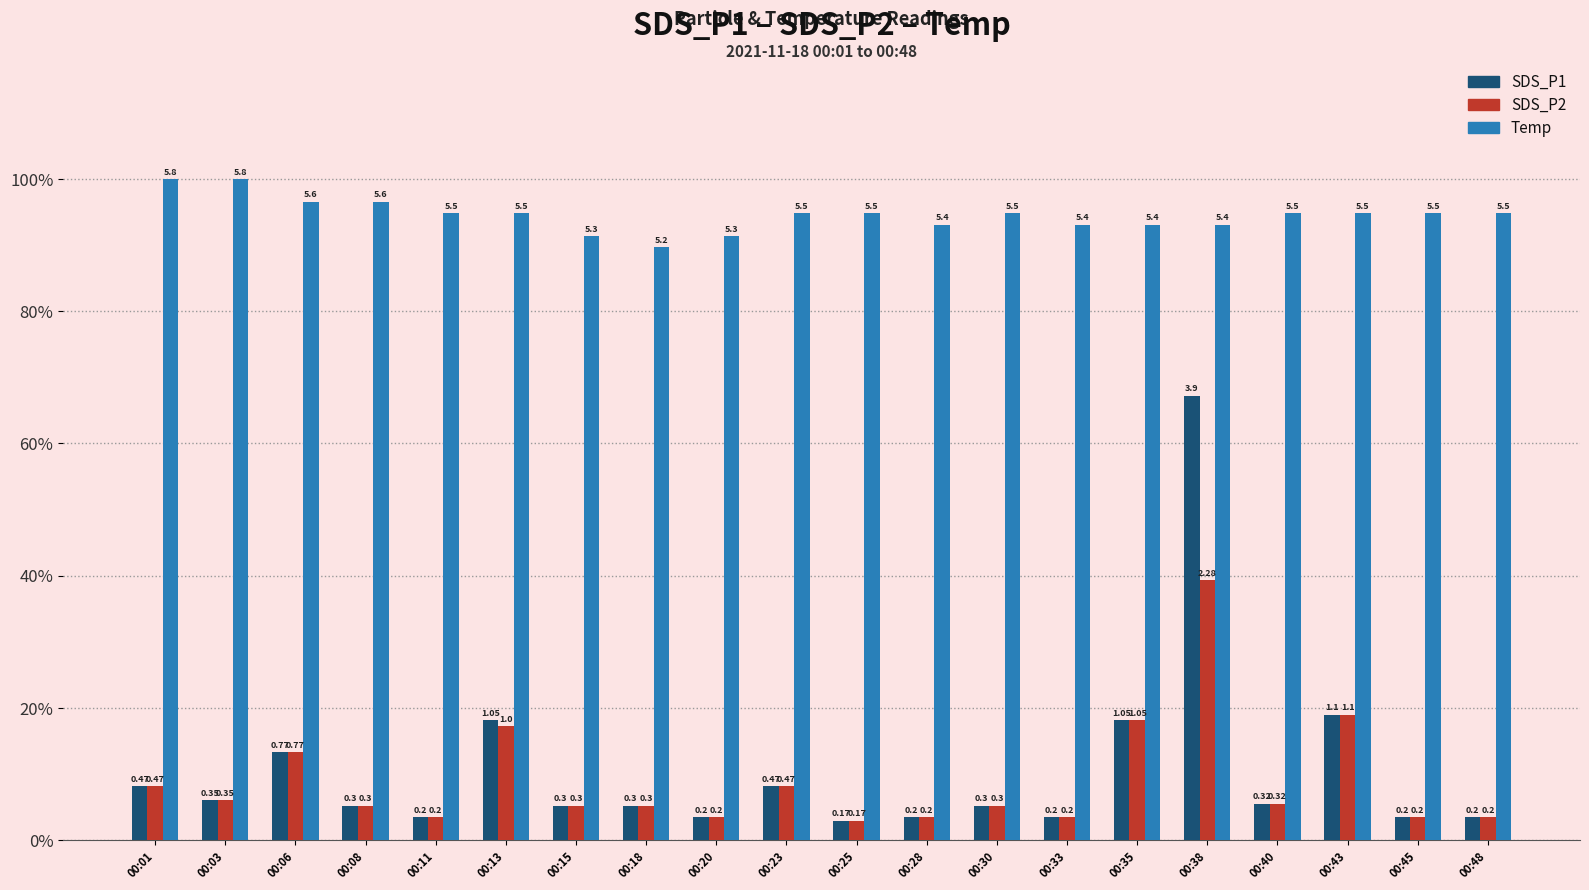

The SDS_P1 series shows 3.4 at 00:20. True or false?

True